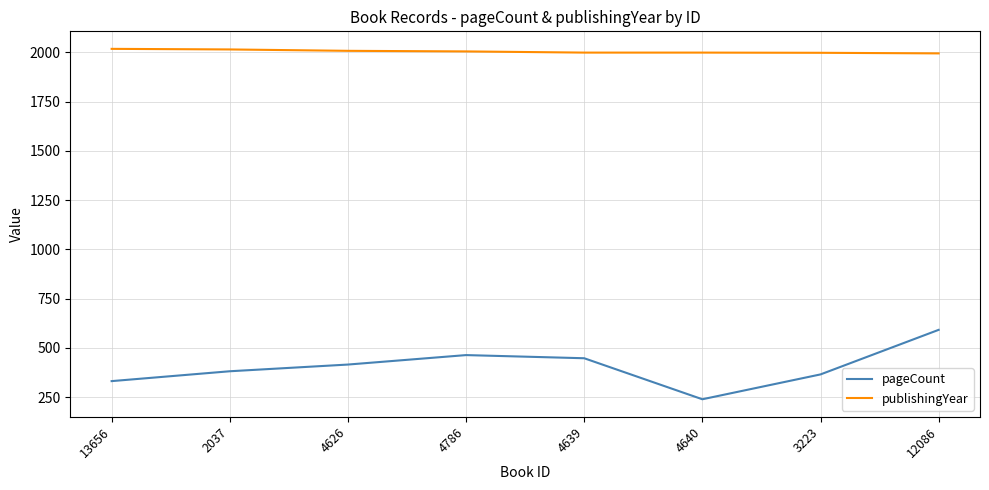

What position from the left is 2037?

2